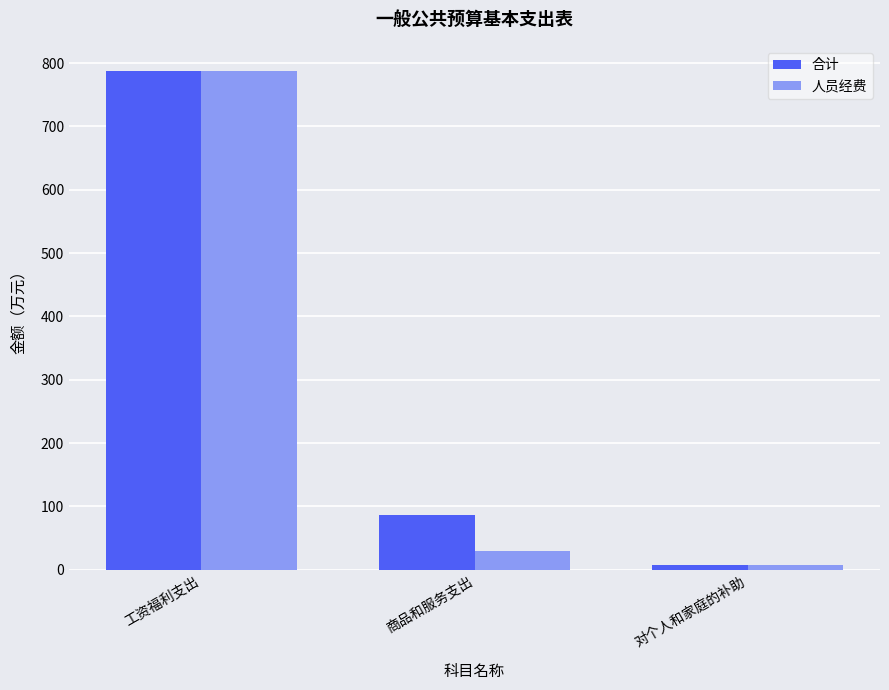

At which category is the sum across all series the highest?

工资福利支出